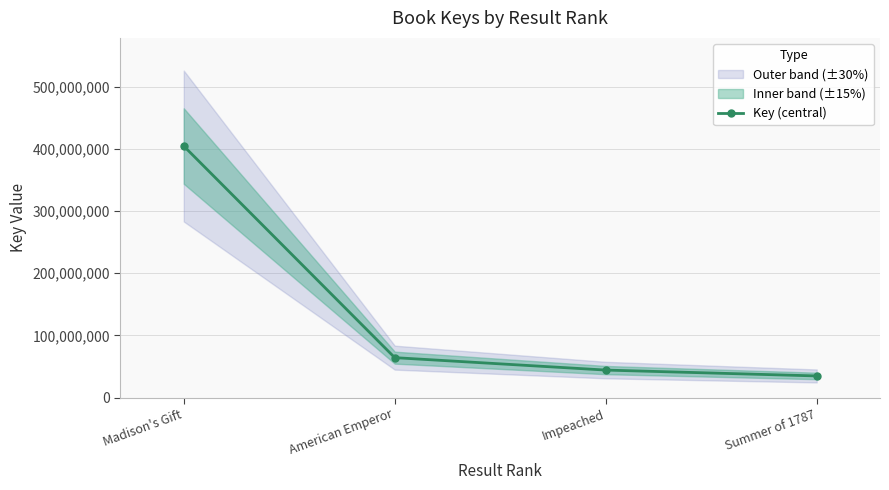

What position from the right is American Emperor?

3